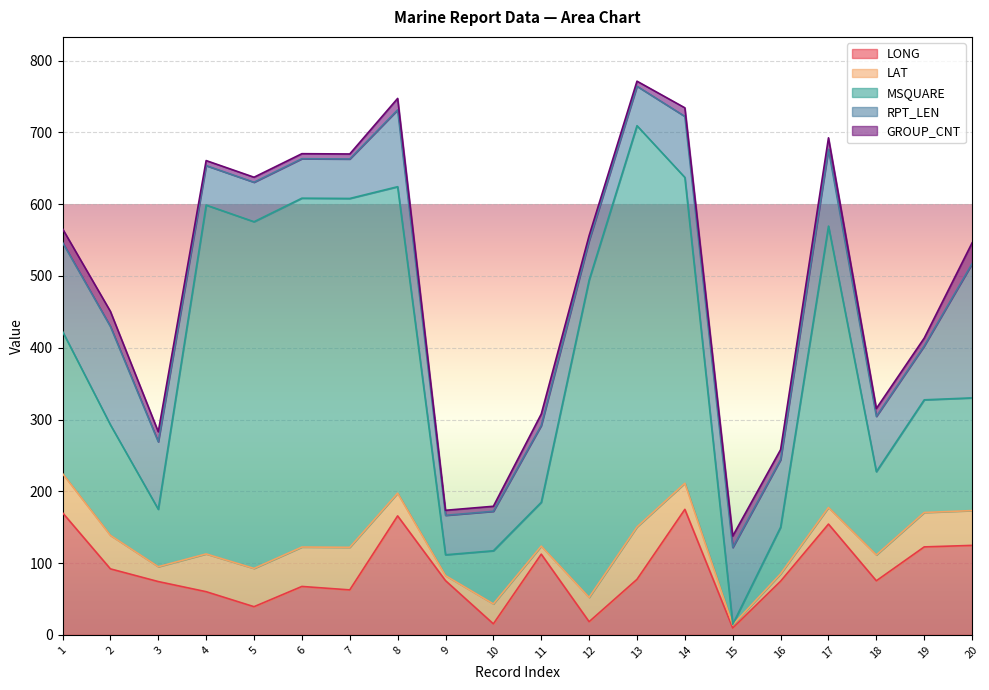

At which category is the sum across all series the highest?

13